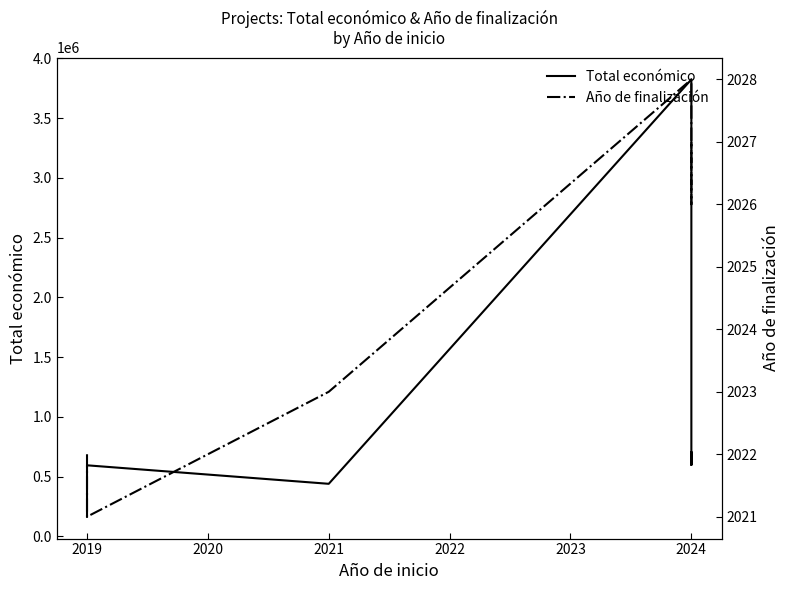

Is this an area chart (filled region under the line)?

No